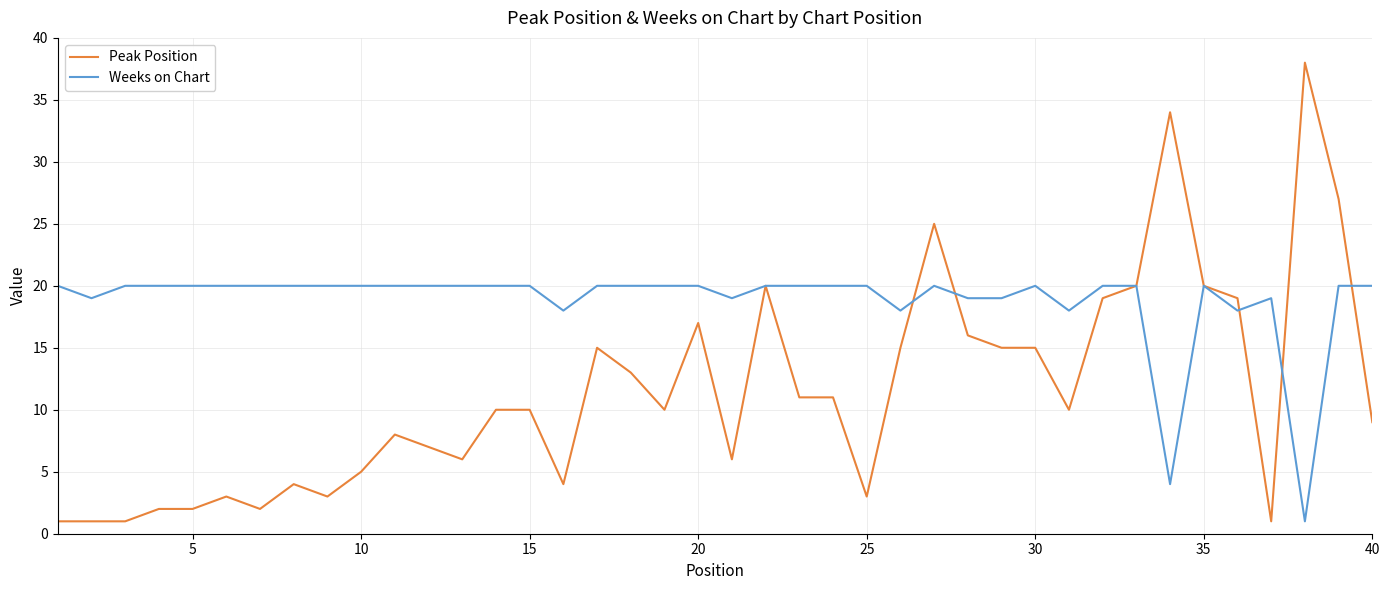

Which series has the largest range (max minus min)?

Peak Position